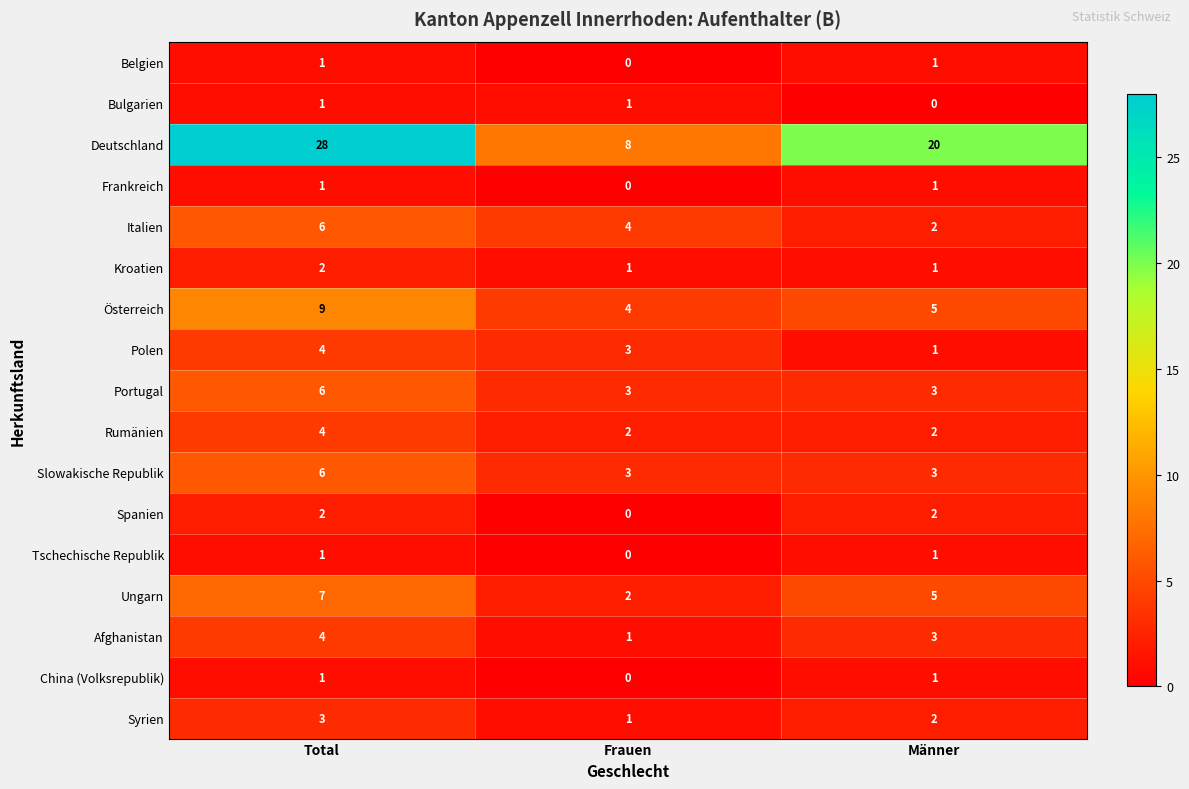

At which category is the sum across all series the highest?

Total